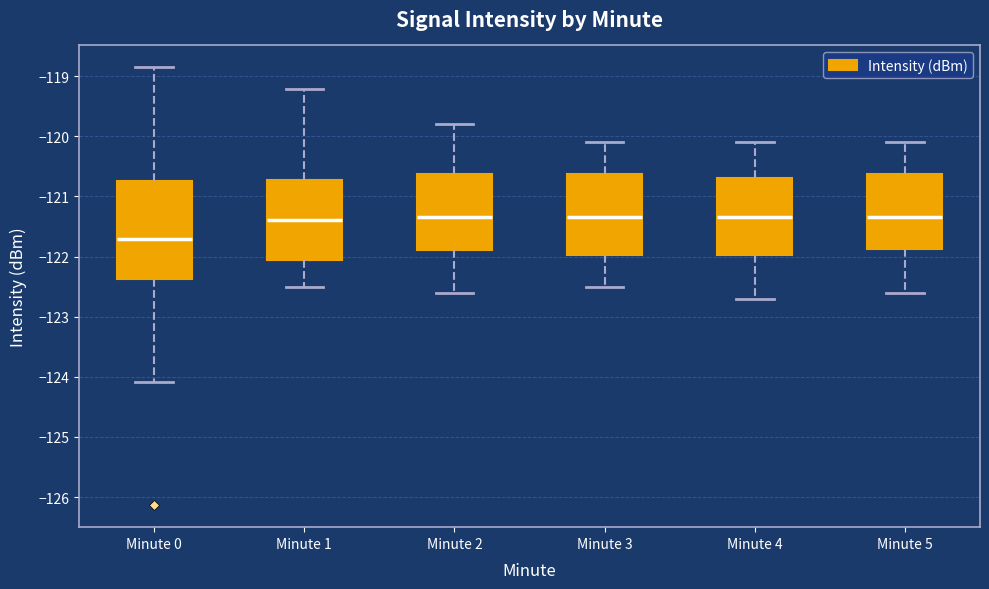

Reading left to right, read every box against the y-axis: the position of its median line, the range the box covers, and the ends of its whiskers. The values are not printed on the chart, so give them approximately, as read against the axis.

Minute 0: median -121.7, box -122.4 to -120.8, whiskers -124.1 to -118.9
Minute 1: median -121.4, box -122.1 to -120.7, whiskers -122.5 to -119.2
Minute 2: median -121.3, box -121.9 to -120.6, whiskers -122.6 to -119.8
Minute 3: median -121.3, box -122.0 to -120.6, whiskers -122.5 to -120.1
Minute 4: median -121.3, box -122.0 to -120.7, whiskers -122.7 to -120.1
Minute 5: median -121.3, box -121.9 to -120.6, whiskers -122.6 to -120.1